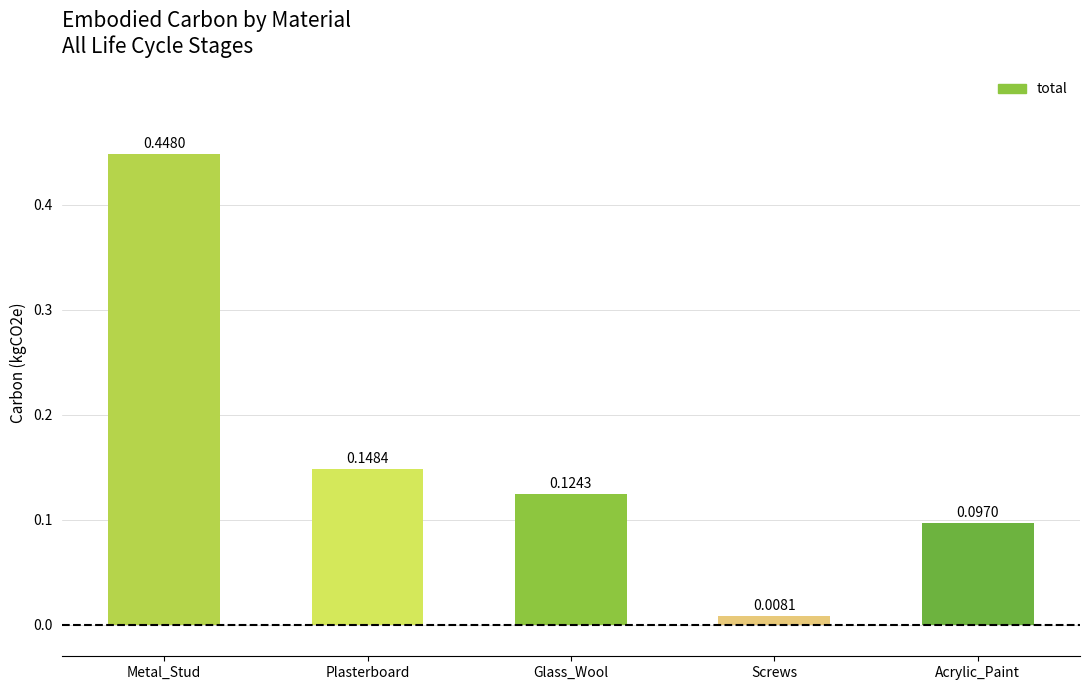

What is the sum of the values at Glass_Wool and Metal_Stud?

0.6